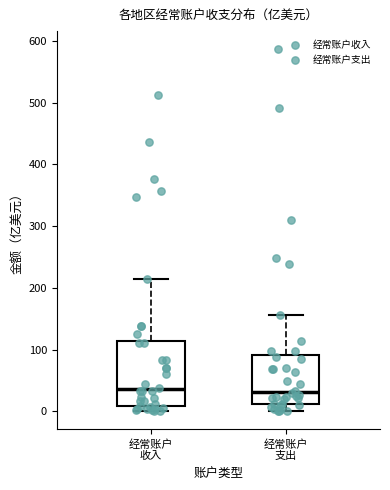

Where does the median line of the box for 经常账户 收入 sit on the y-axis? The values are not printed on the chart, so give them approximately, as read against the axis.

40